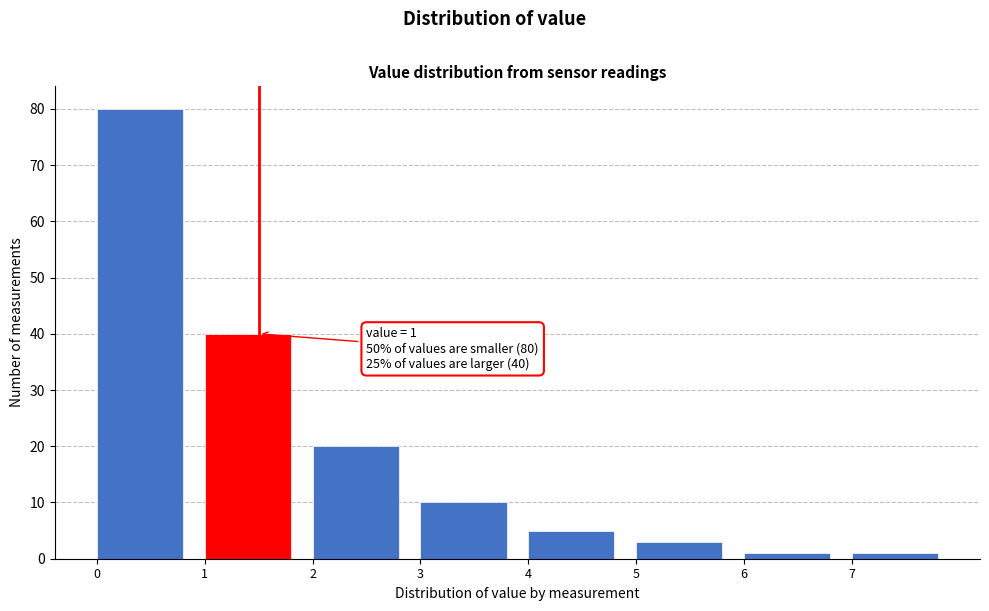

Over which range of the x-axis is the bar tallest?

0 to 1